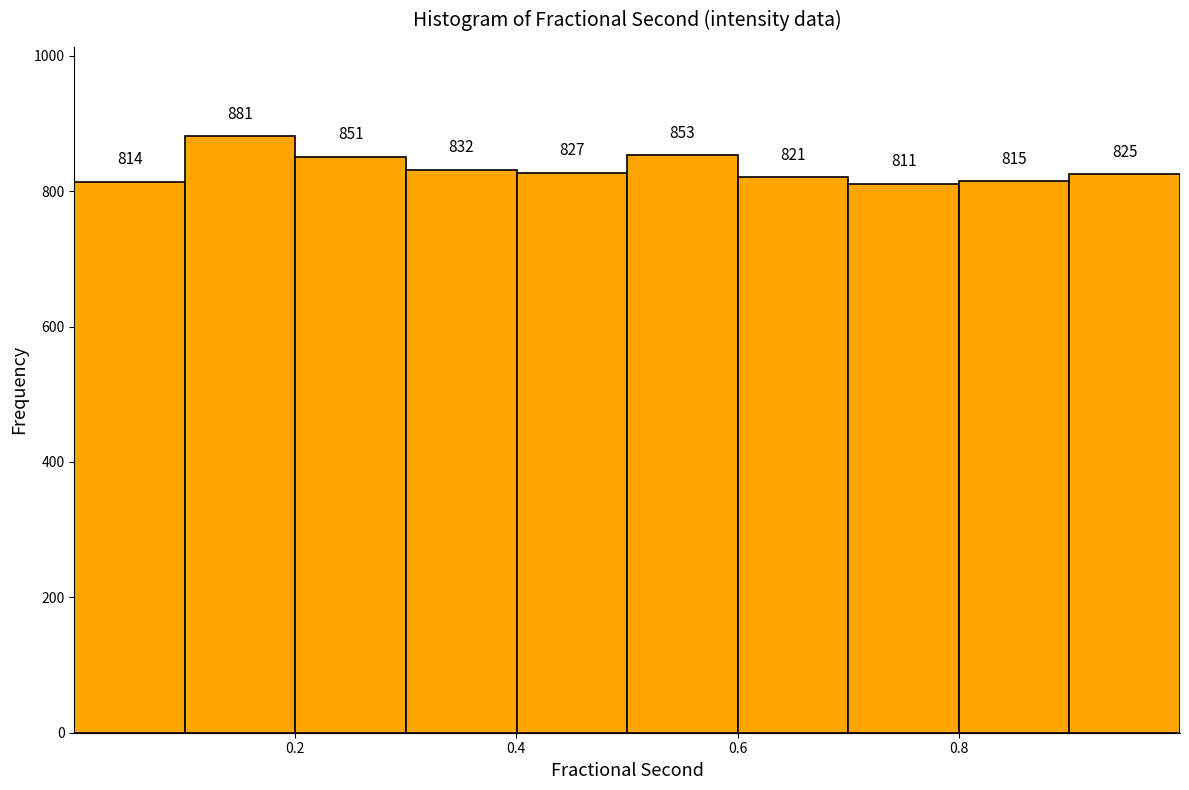

Over which range of the x-axis is the bar tallest?

0.1 to 0.2